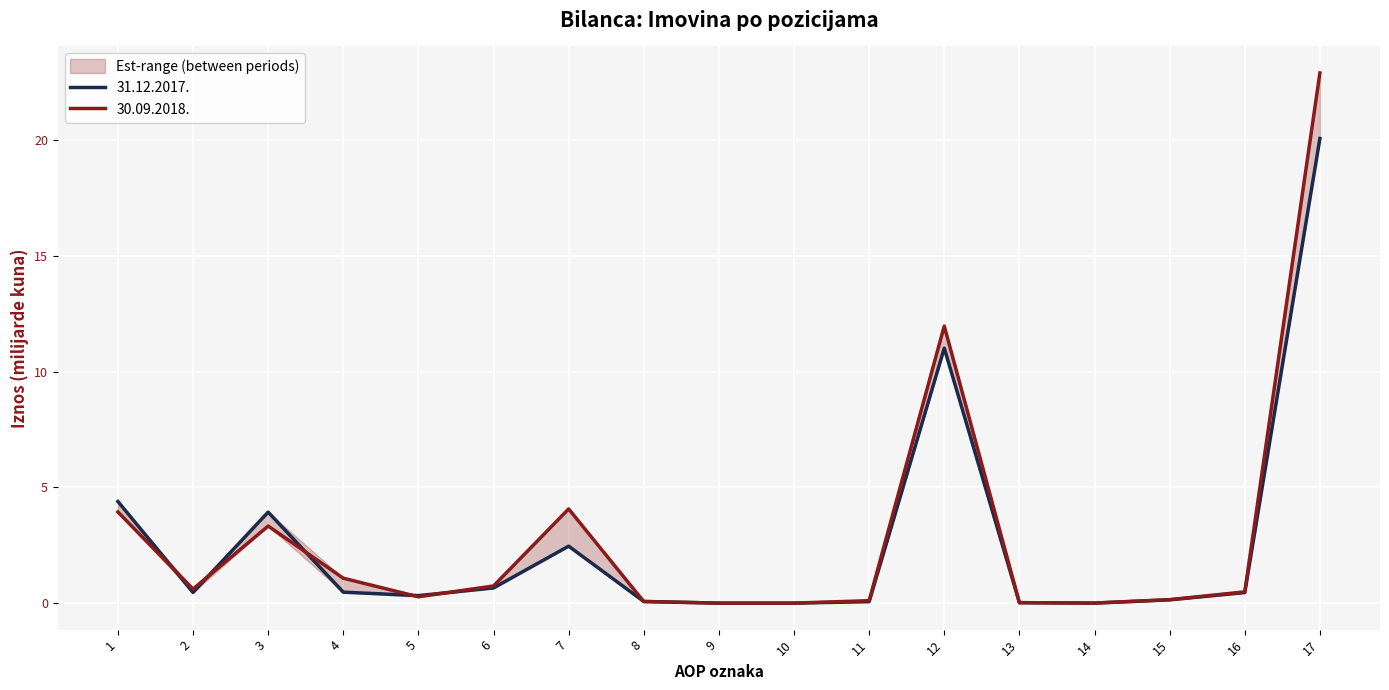

Count the number of data series in this chart.

2